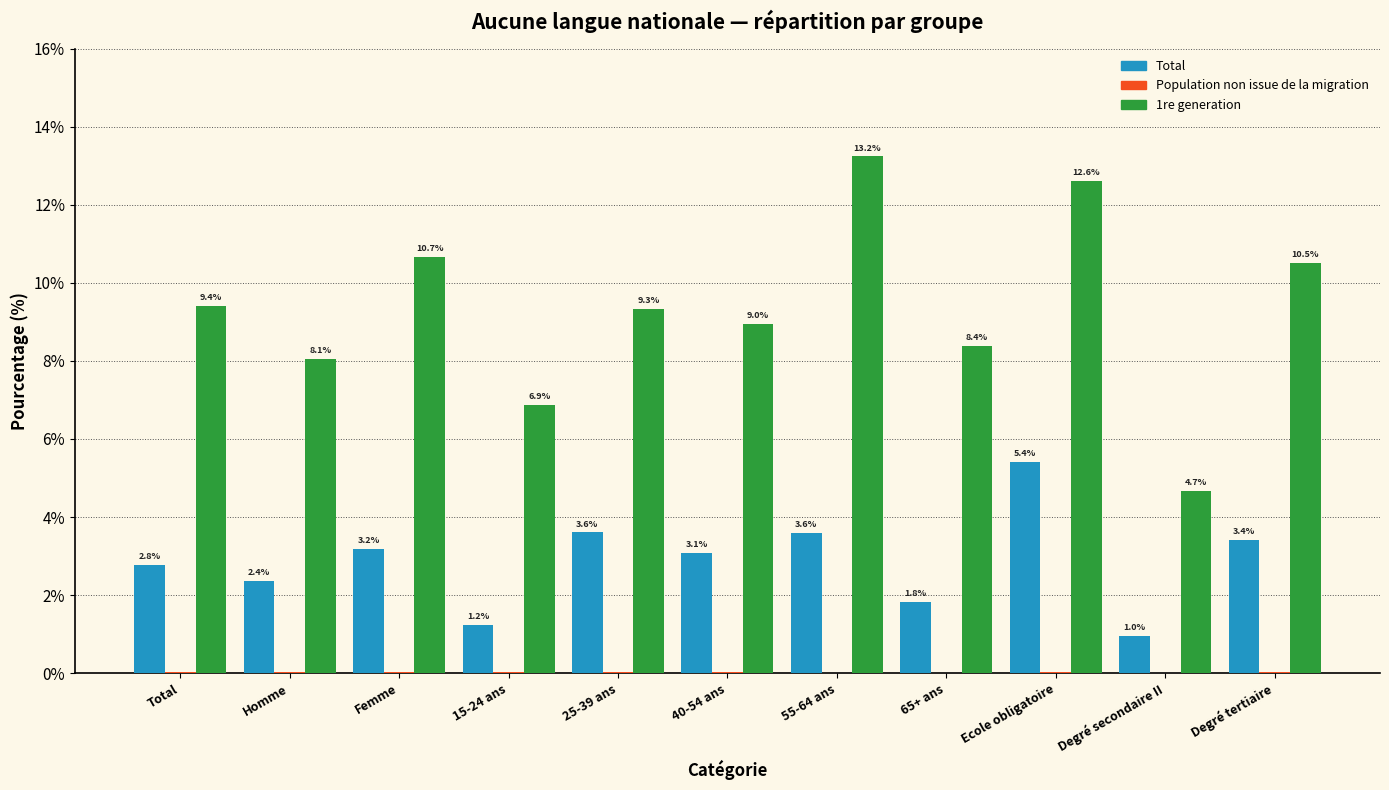

What is the maximum value for 1re generation?

13.2